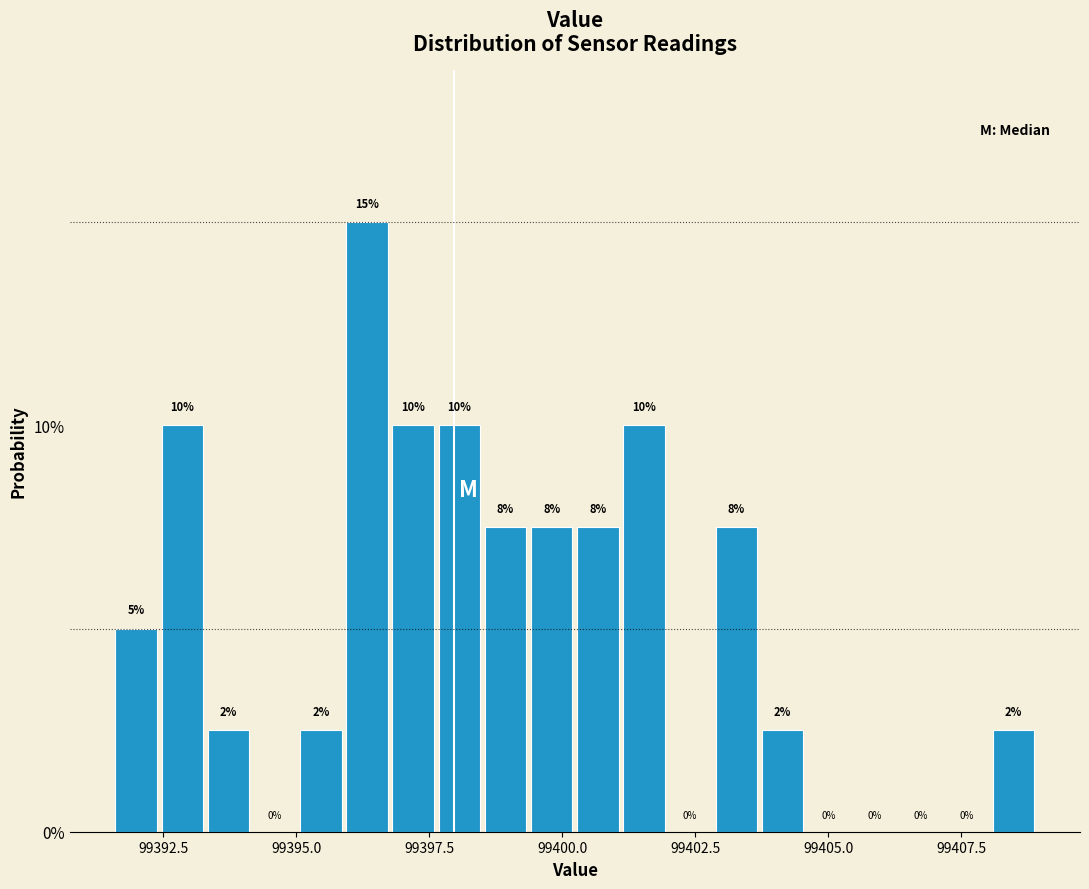

Read against the x-axis, roughly where is the centre of the tallest bar?

99396.5